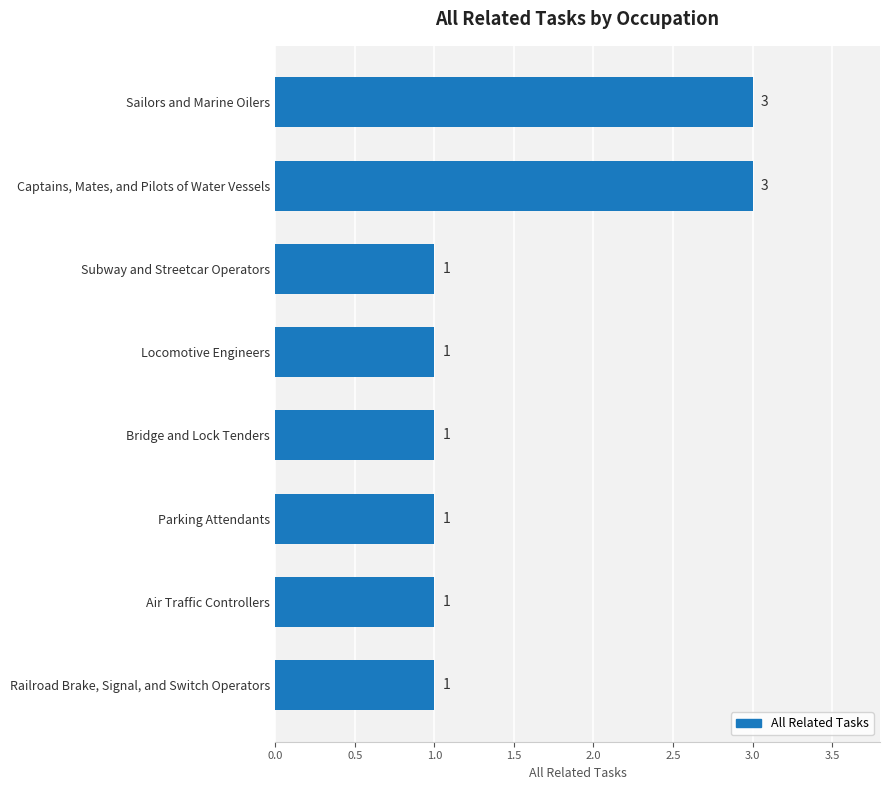

What is the maximum value shown in the chart?

3